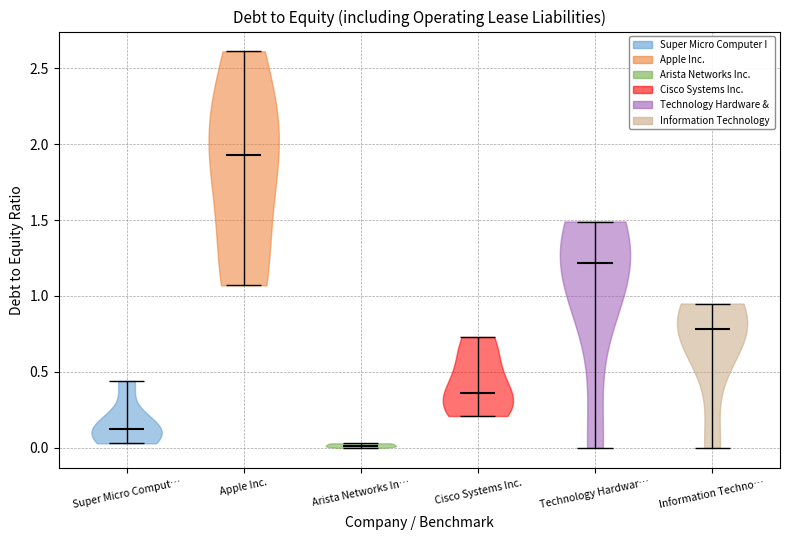

Which violin has the highest median line?

Apple Inc.